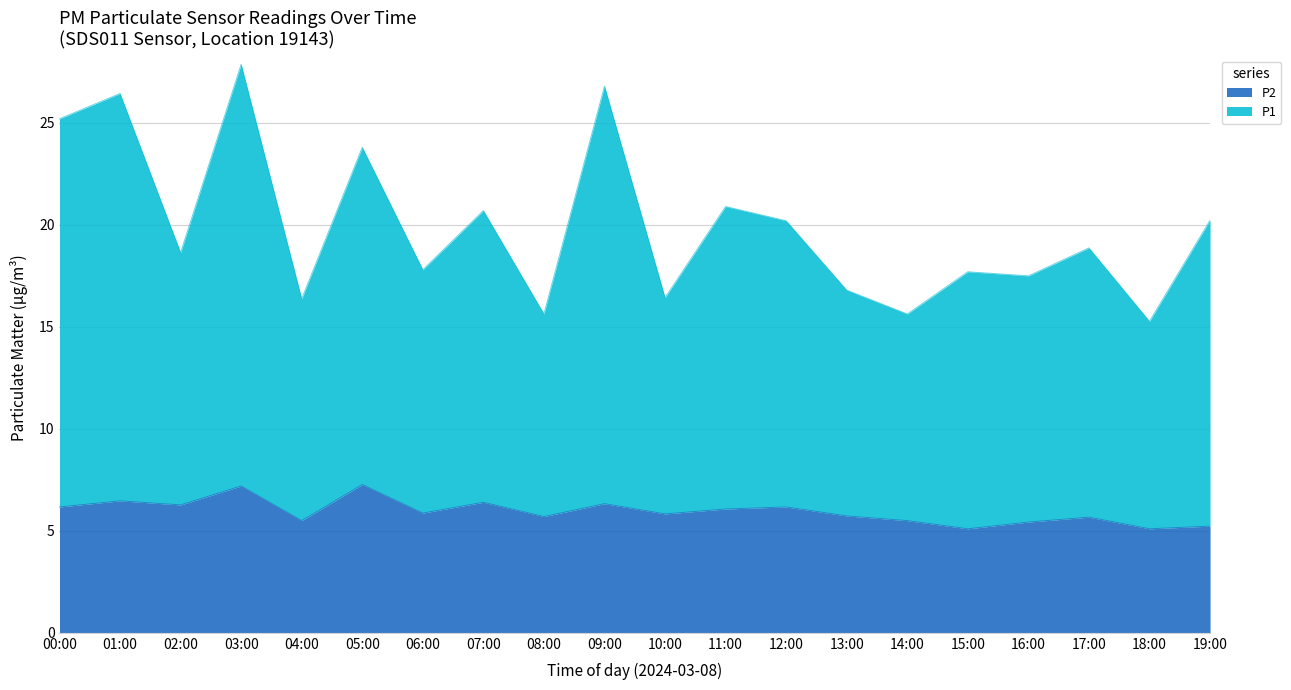

Between 02:00 and 04:00, which series saw the biggest shift?

P1